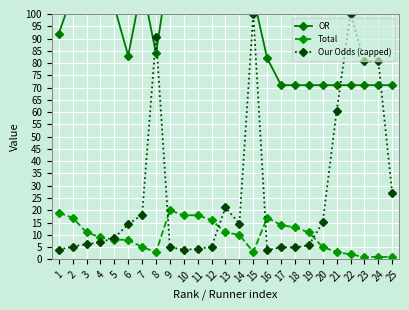

What is the difference between the maximum and minimum values in the Our Odds (capped) series?

96.3